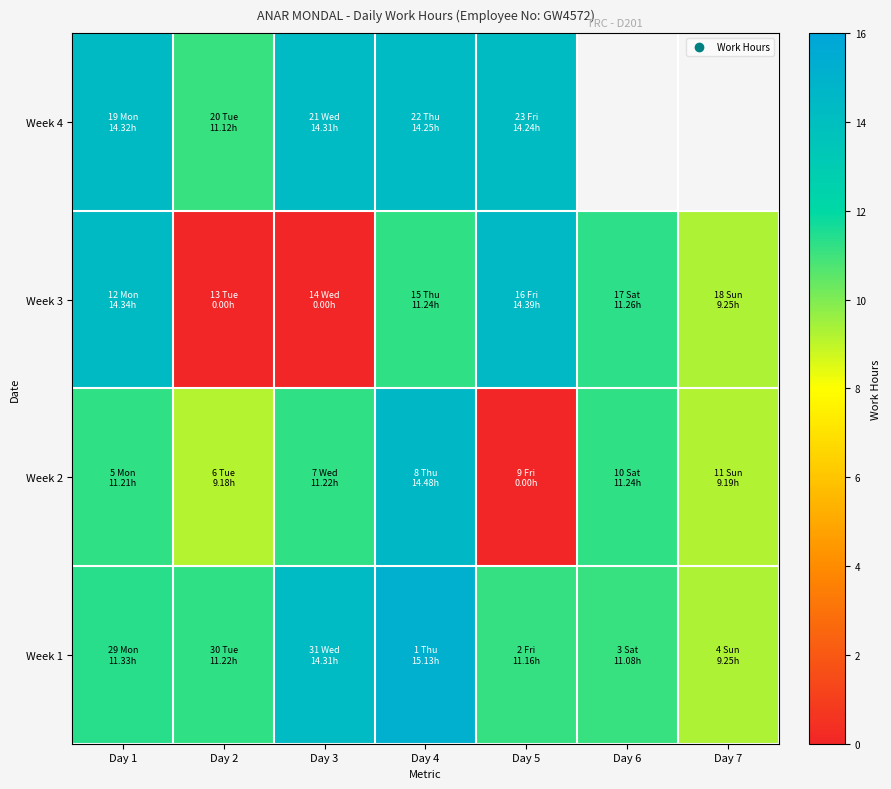

At which category does the chart reach its peak across all series?

Day 4